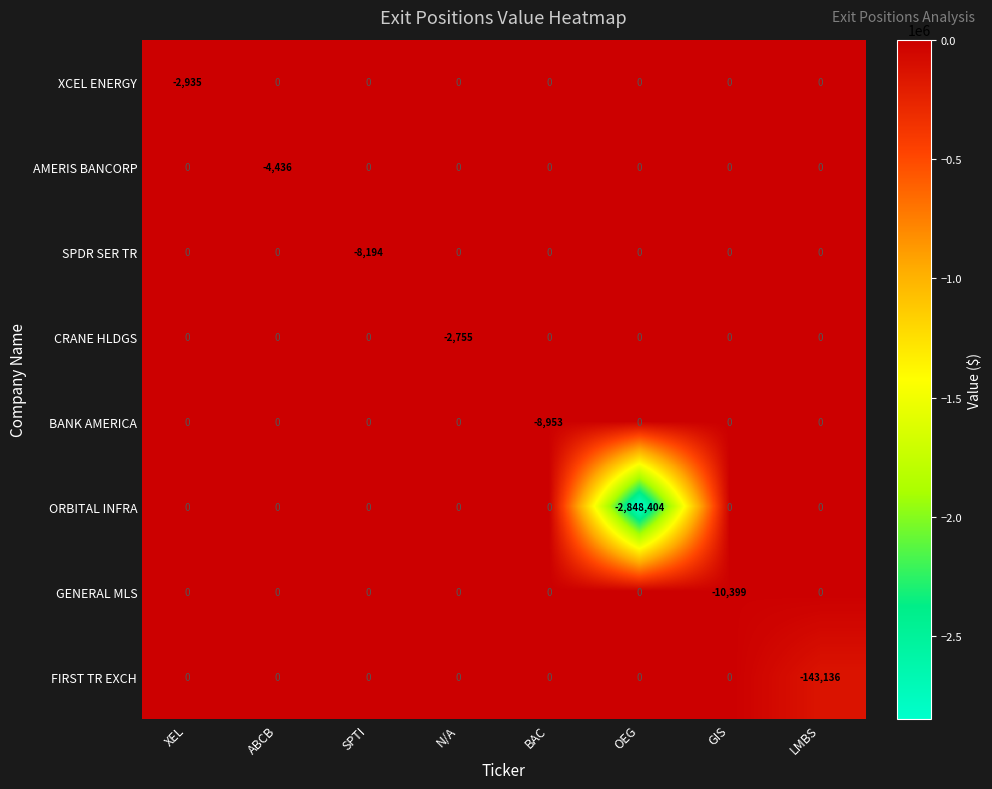

Between N/A and LMBS, which series saw the biggest shift?

FIRST TR EXCH